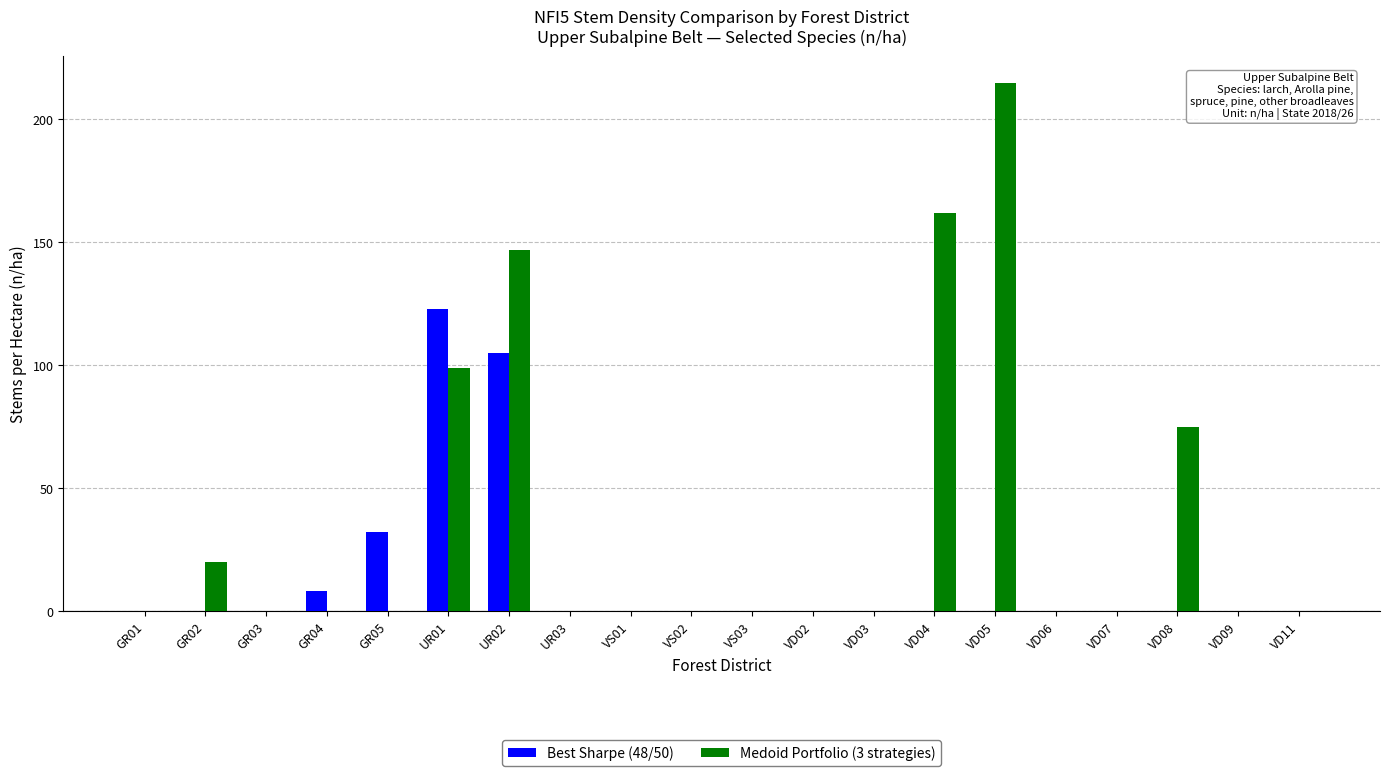

Reading left to right, list all the values displayed in this chart.

Best Sharpe (48/50): GR01=0	GR02=0	GR03=0	GR04=8	GR05=32	UR01=123	UR02=105	UR03=0	VS01=0	VS02=0	VS03=0	VD02=0	VD03=0	VD04=0	VD05=0	VD06=0	VD07=0	VD08=0	VD09=0	VD11=0
Medoid Portfolio (3 strategies): GR01=0	GR02=20	GR03=0	GR04=0	GR05=0	UR01=99	UR02=147	UR03=0	VS01=0	VS02=0	VS03=0	VD02=0	VD03=0	VD04=162	VD05=215	VD06=0	VD07=0	VD08=75	VD09=0	VD11=0